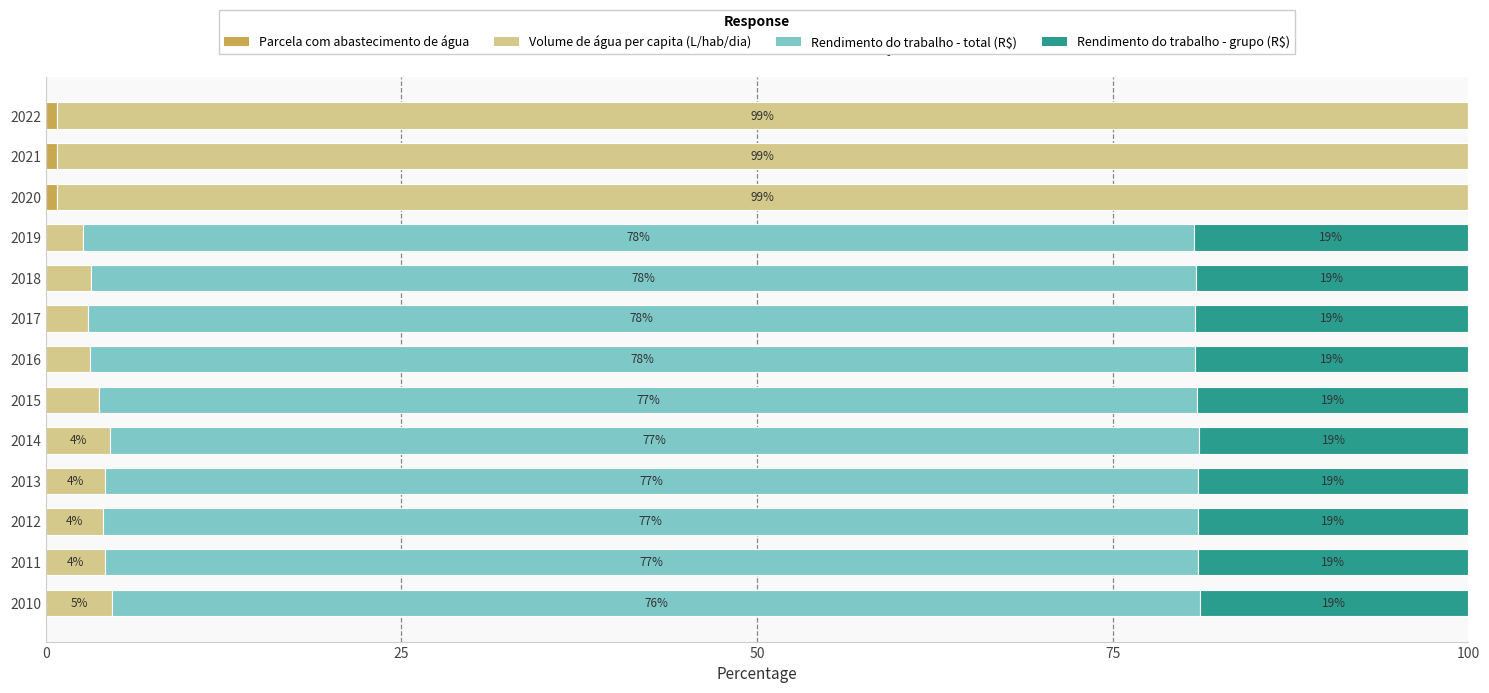

How many distinct data groups are displayed?

4